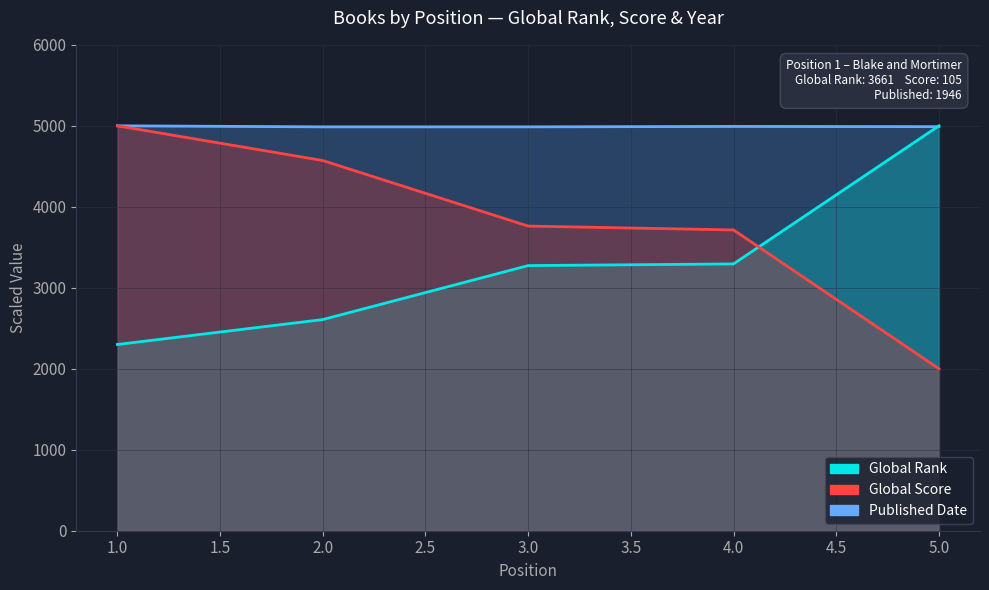

Is the value of Global Rank at 5 greater than the value of Global Score at 3?

Yes